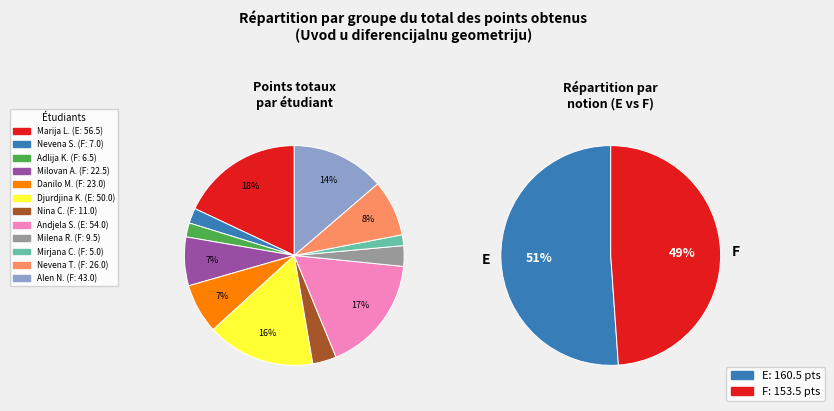

How many slices are in this pie chart?

12